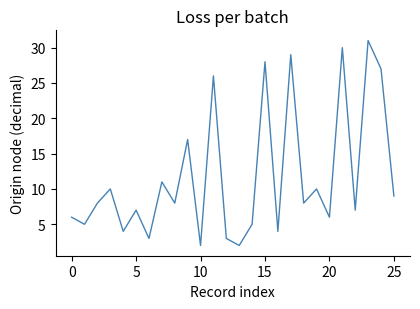

What is the greatest value displayed?

31